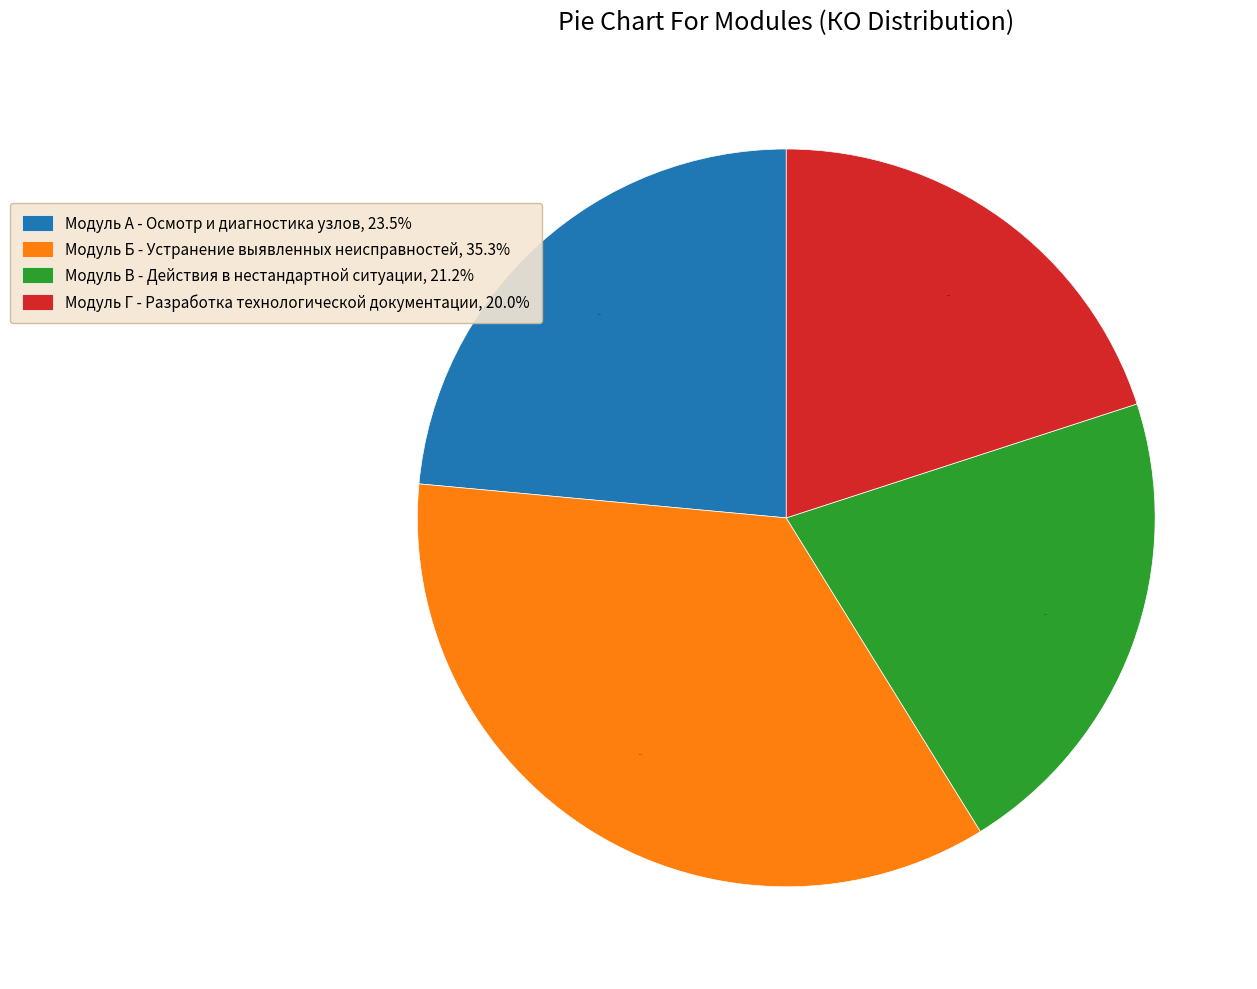

Between Модуль В - Действия в нестандартной ситуации, 21.2% and Модуль Г - Разработка технологической документации, 20.0%, which is larger?

Модуль В - Действия в нестандартной ситуации, 21.2%